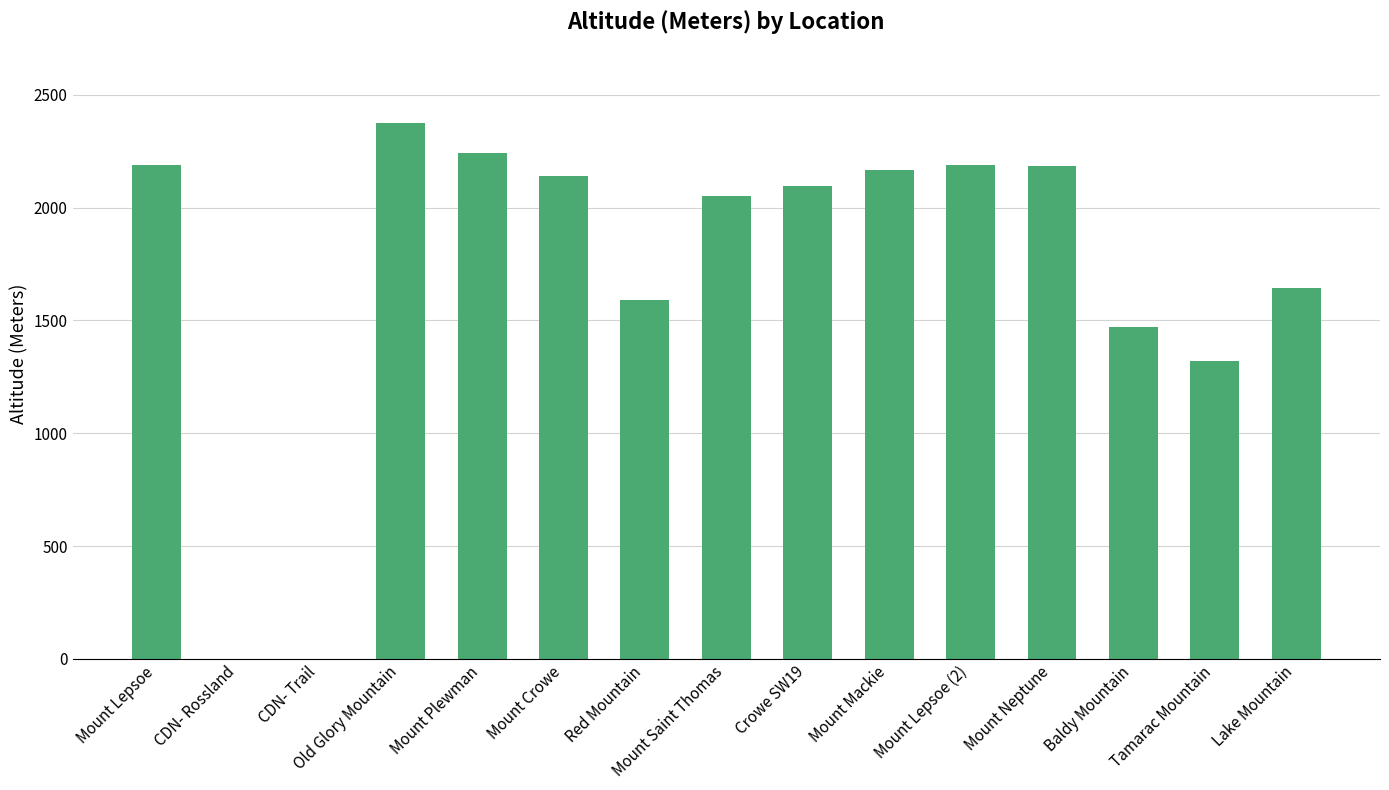

Count the number of data series in this chart.

1